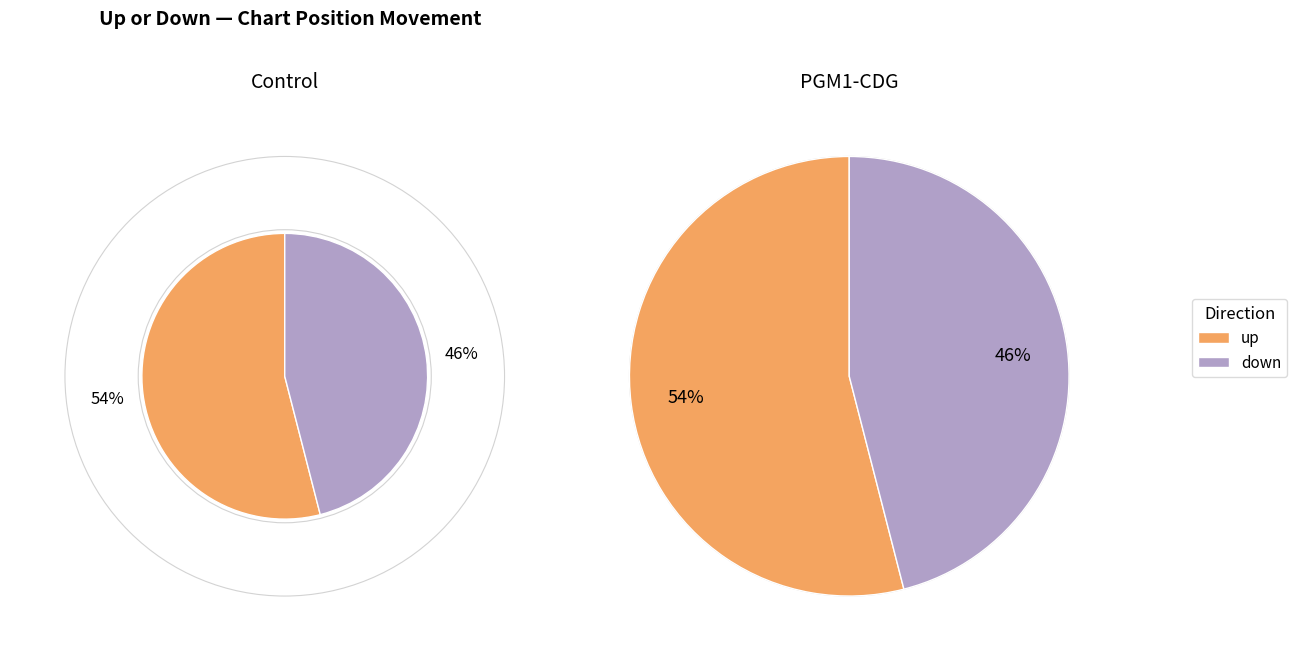

Which category has the biggest portion of the pie?

up